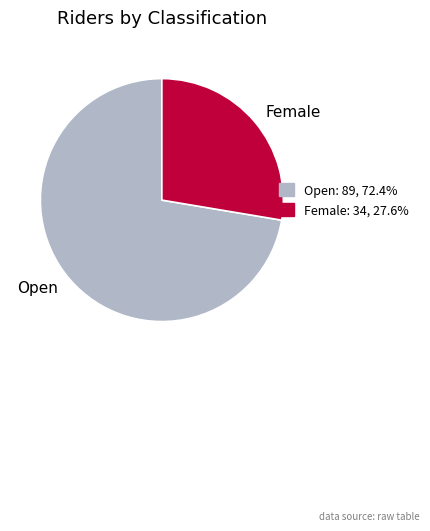

How many segments does this pie chart have?

2